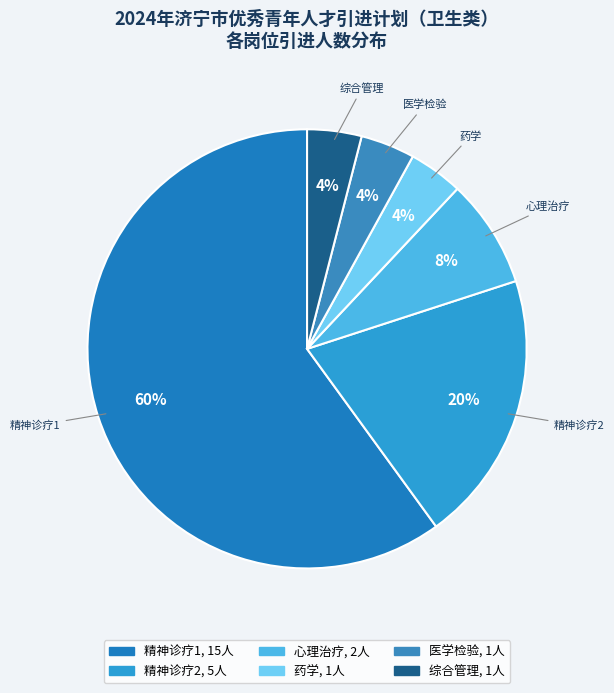

Count the number of slices in the pie.

6